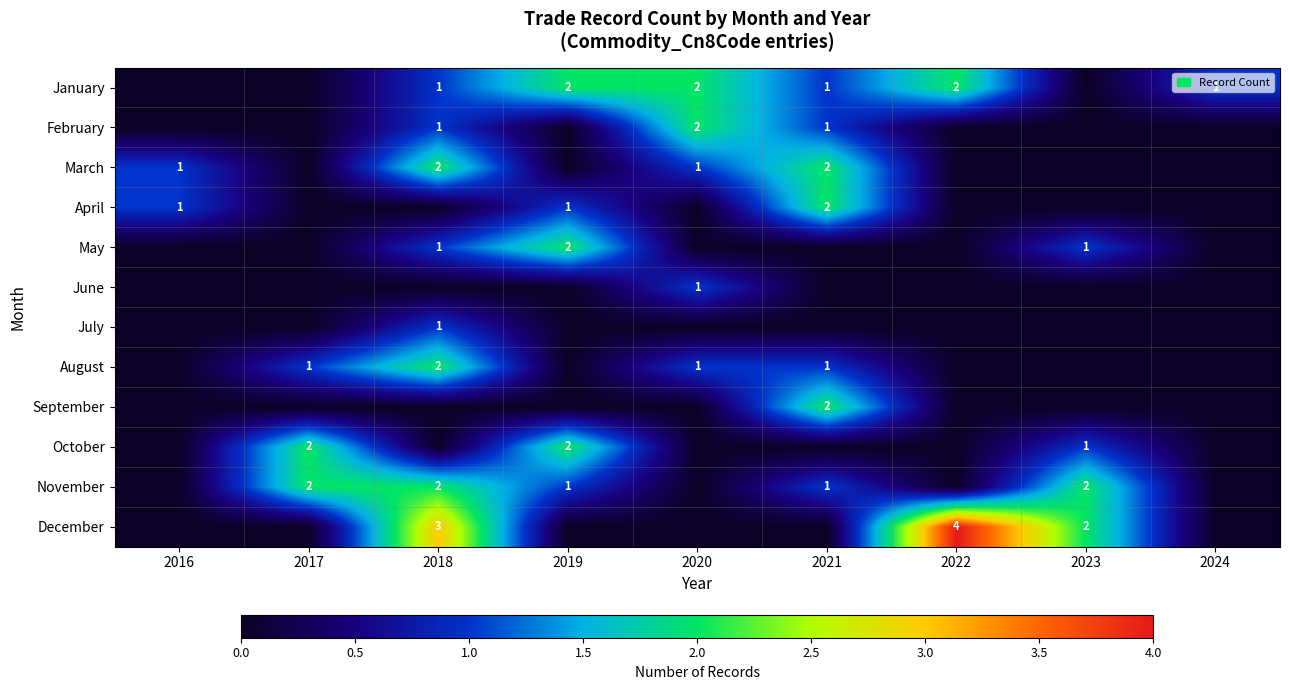

The value of November at 2019 is 1. True or false?

True